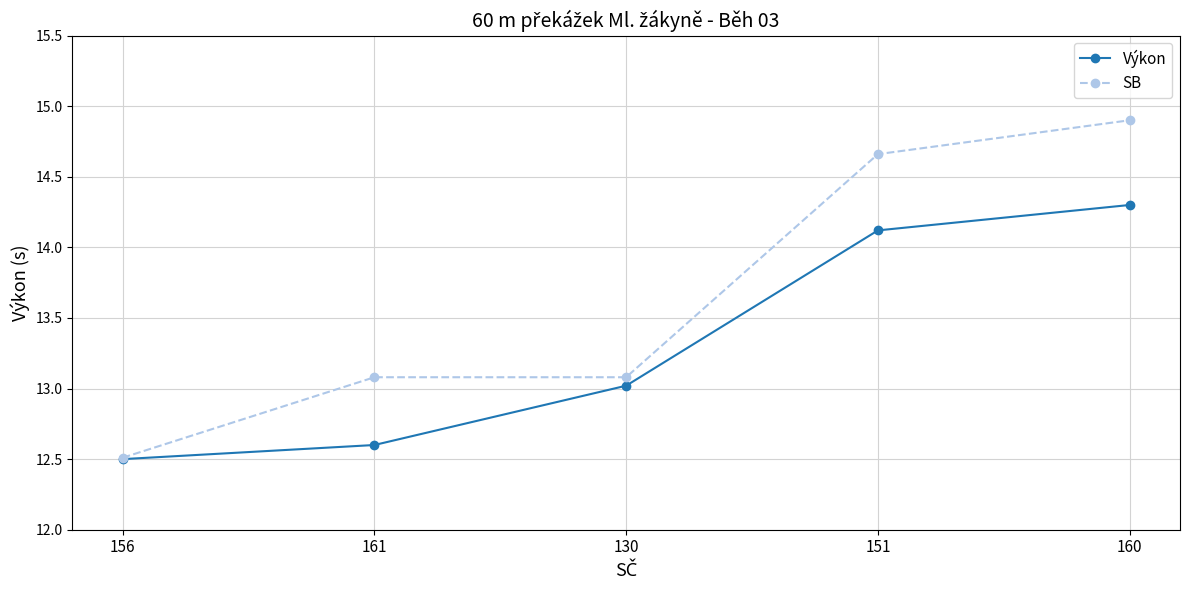

The value of Výkon at 161 is 4.0. True or false?

False